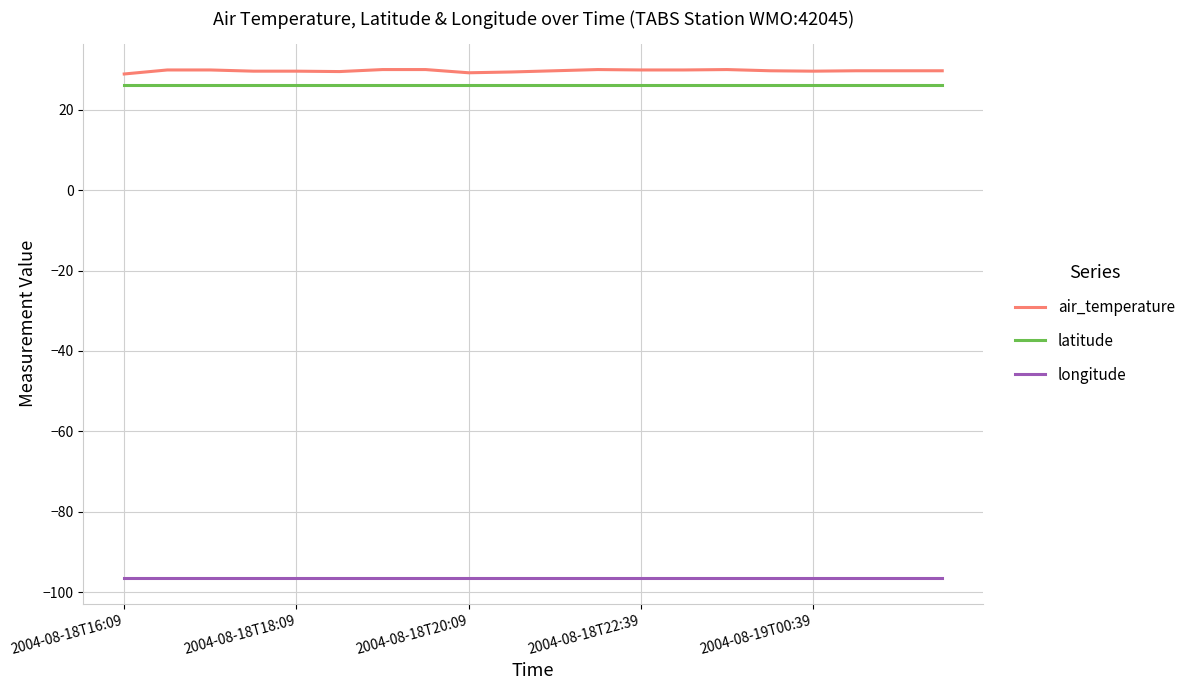

What is the sum of all air_temperature values?

593.9